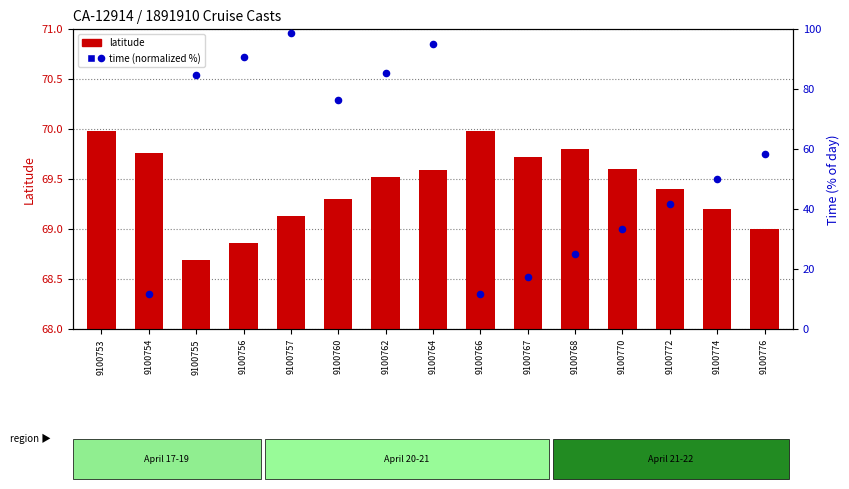

What are all the series names shown in the legend?

latitude, time (normalized %)